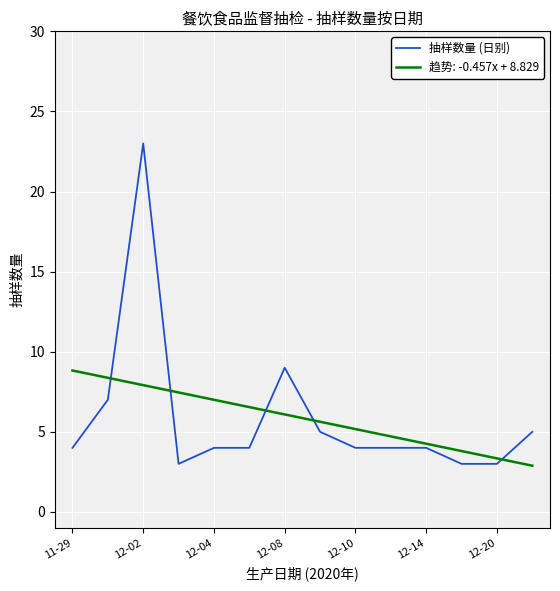

Which series has the largest range (max minus min)?

抽样数量 (日别)